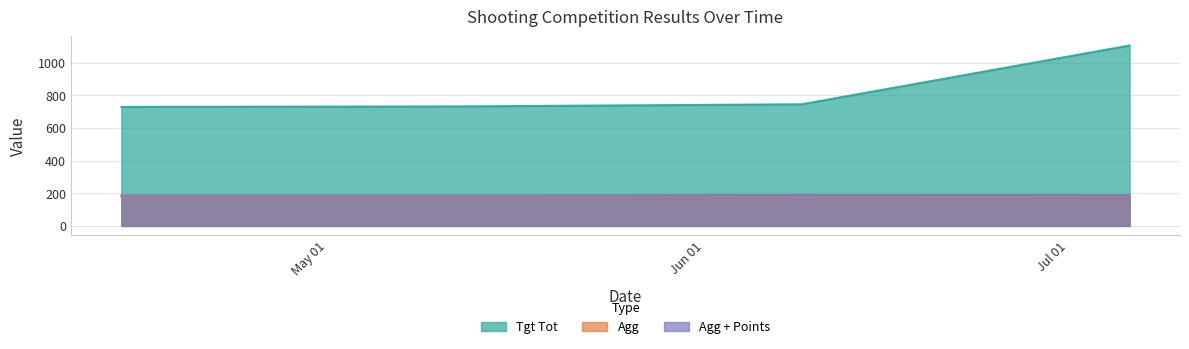

At 2019-07-06, list the series in order from largest to smallest.

Tgt Tot, Agg + Points, Agg